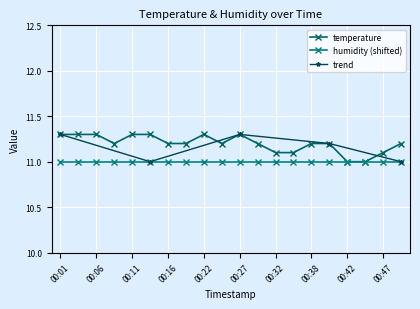

What is the ratio of the value at 00:25 to the value at 00:16?

1.0